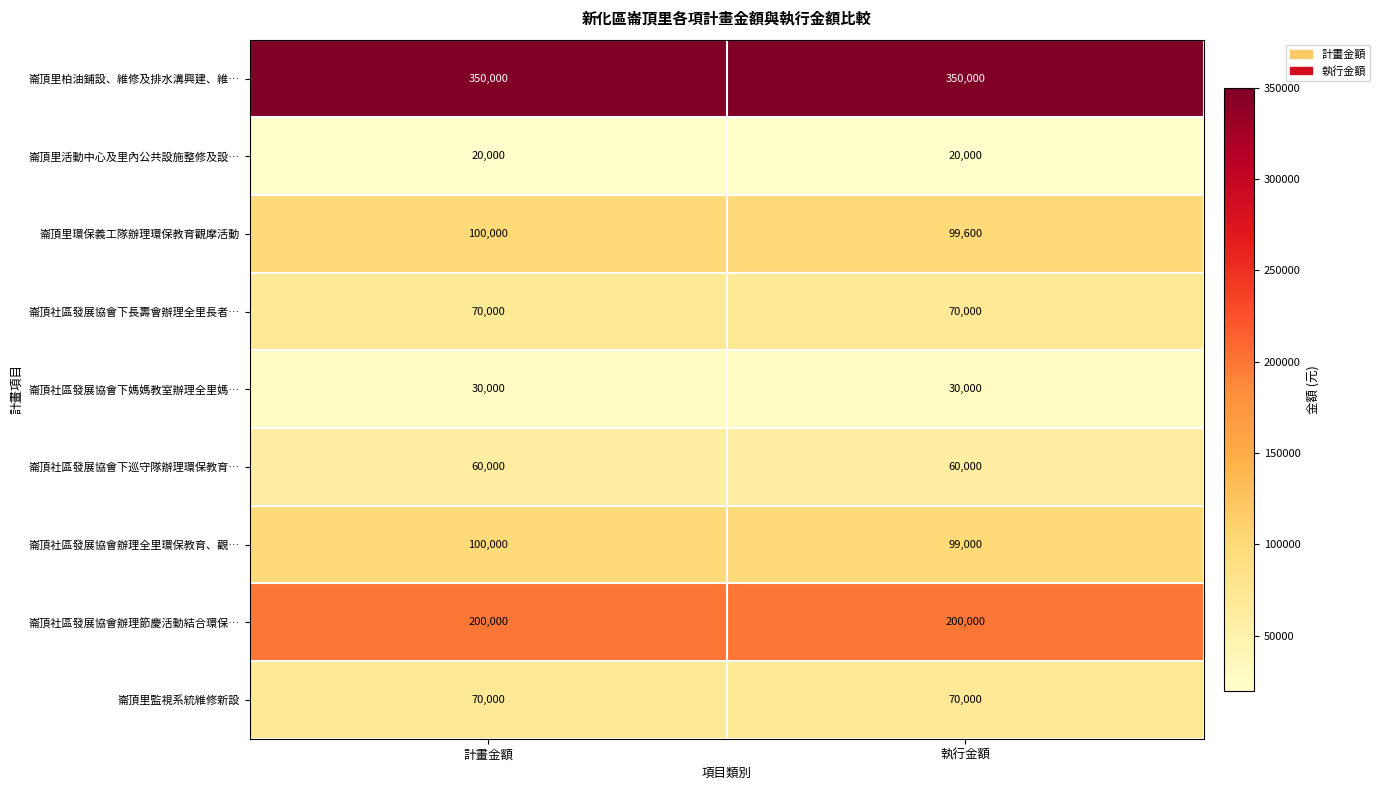

What is the difference between the highest and lowest values at 執行金額?

330000